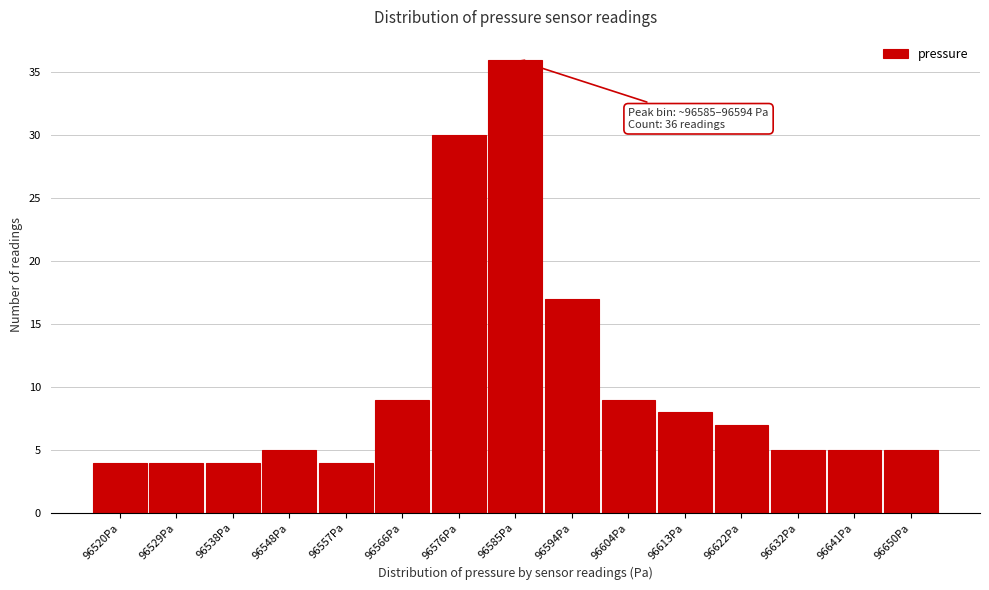

Reading left to right, what are all the values shown in this chart?

4	4	4	5	4	9	30	36	17	9	8	7	5	5	5